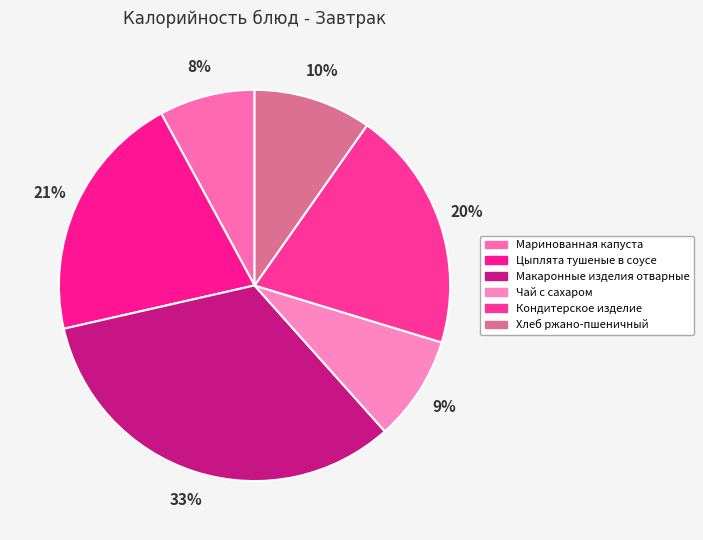

Count the number of slices in the pie.

6